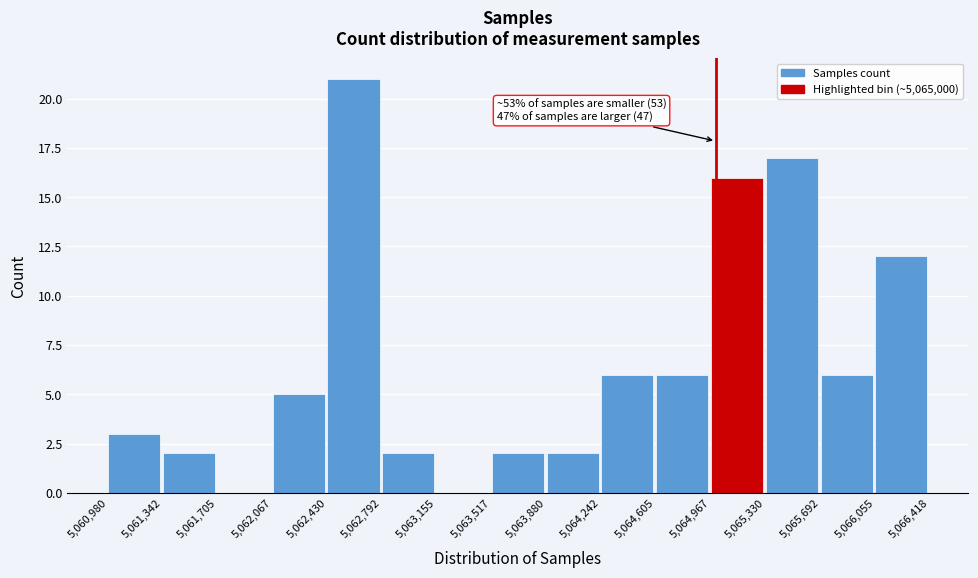

Over which range of the x-axis is the bar tallest?

5,062,430 to 5,062,792